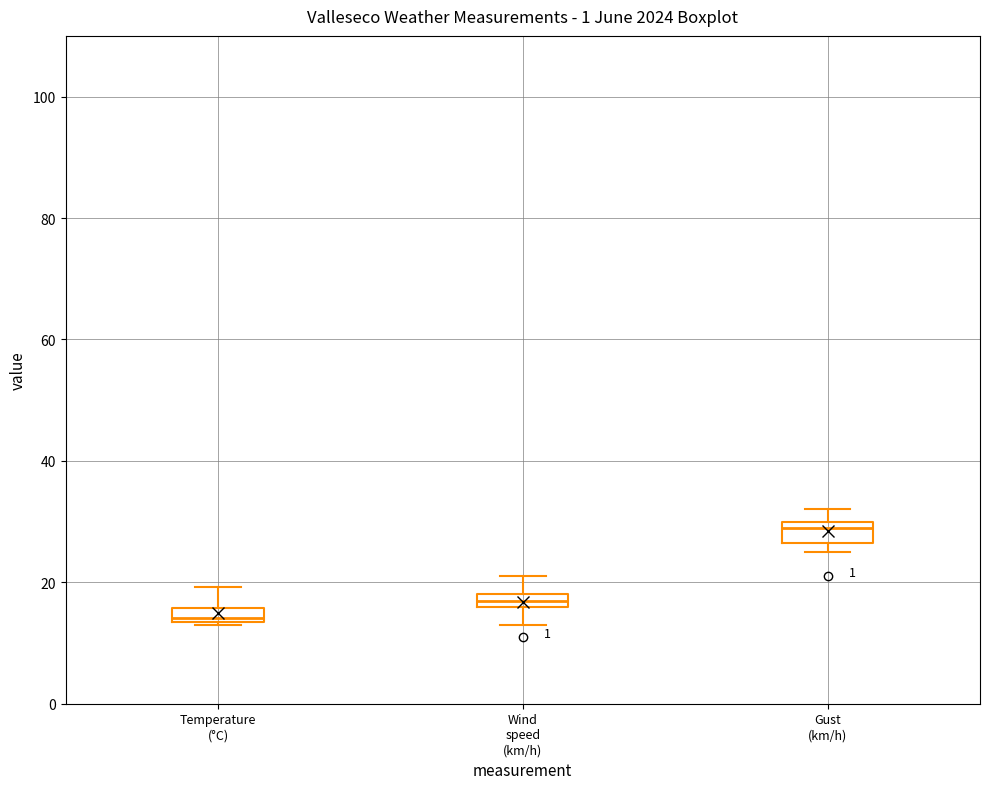

Which box's median line is the highest?

Gust (km/h)